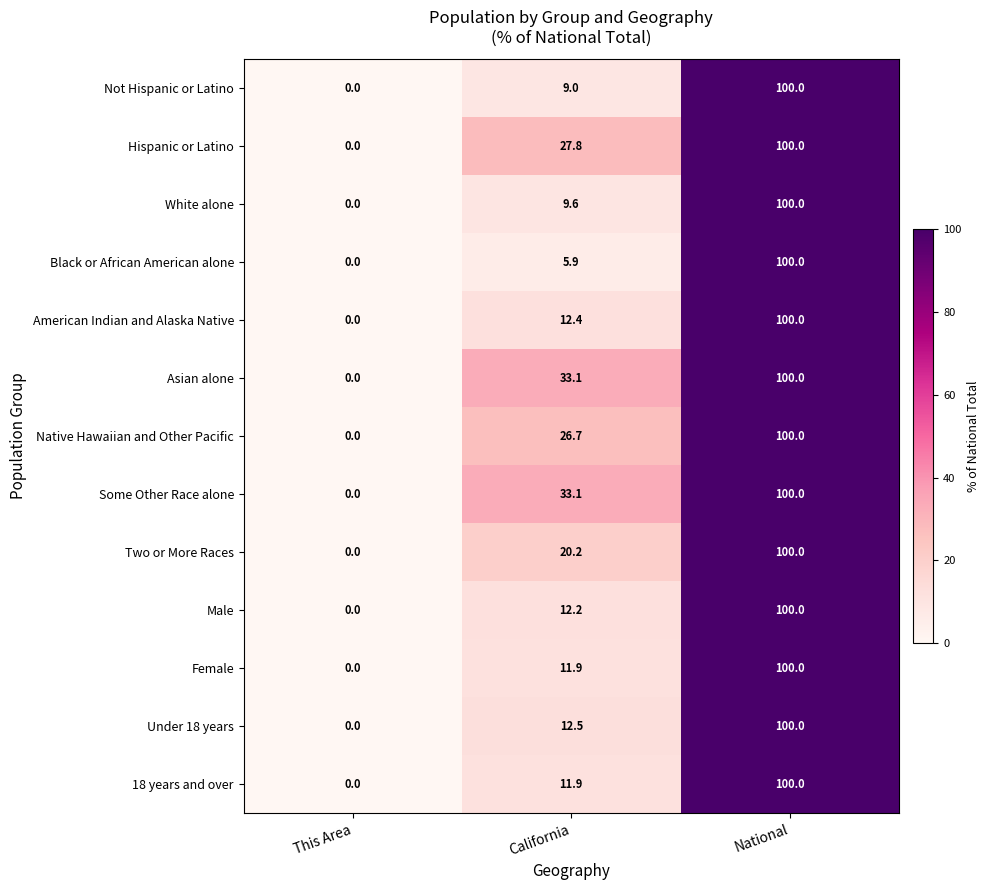

What is the total value across all series at National?

1300.0